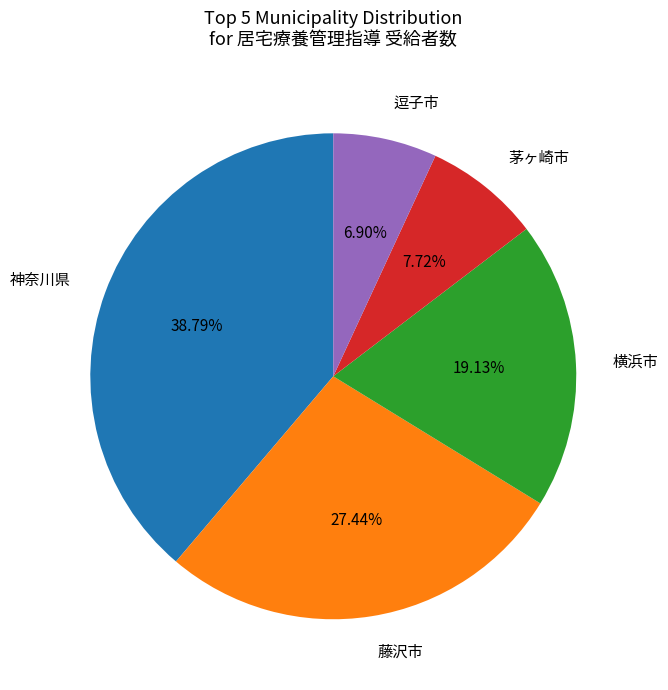

Does any single category account for the majority?

No